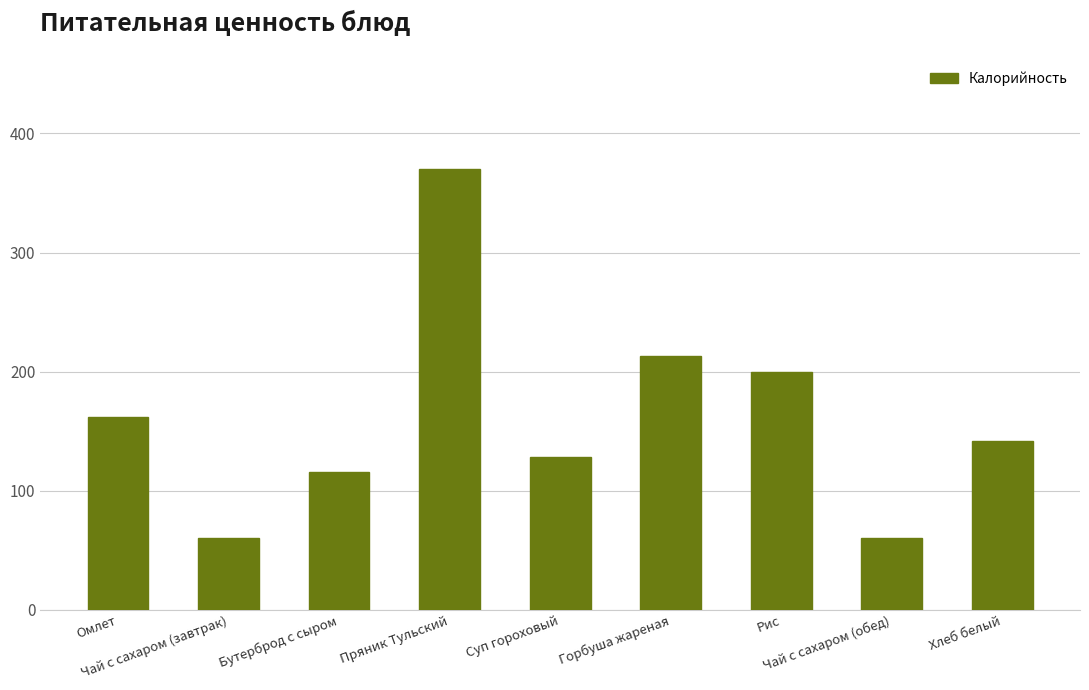

Is it true that the value at Пряник Тульский is 370.0?

True